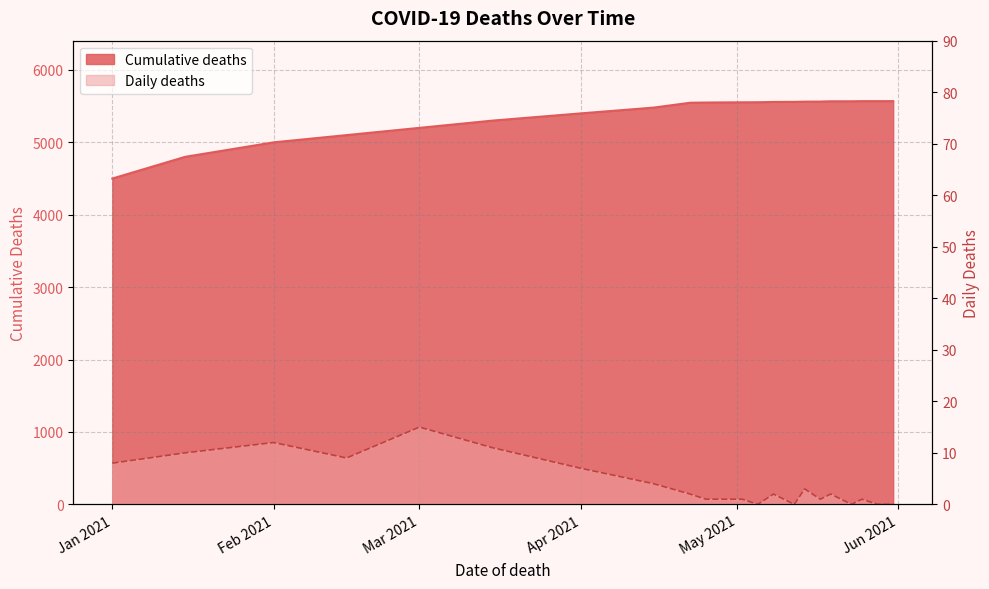

What is the difference between the maximum and second lowest values in the Daily deaths series?

15